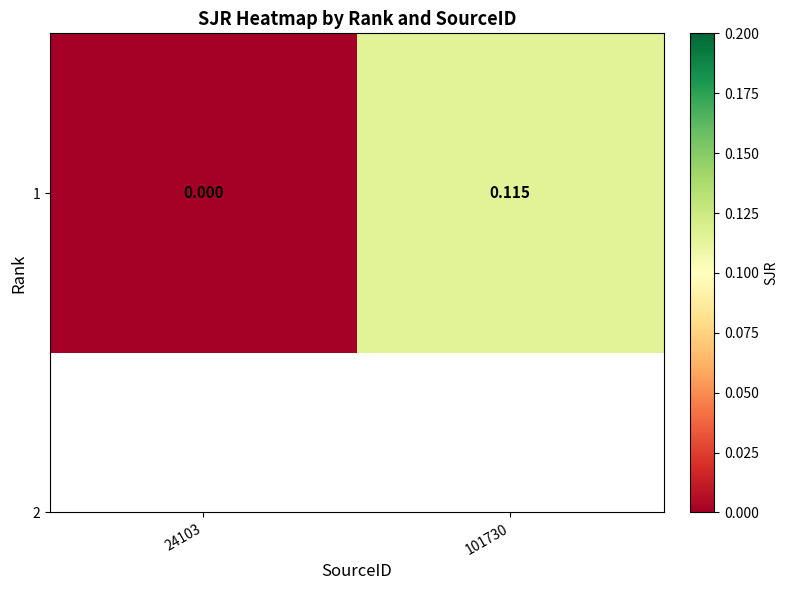

At which category does the chart reach its peak across all series?

101730